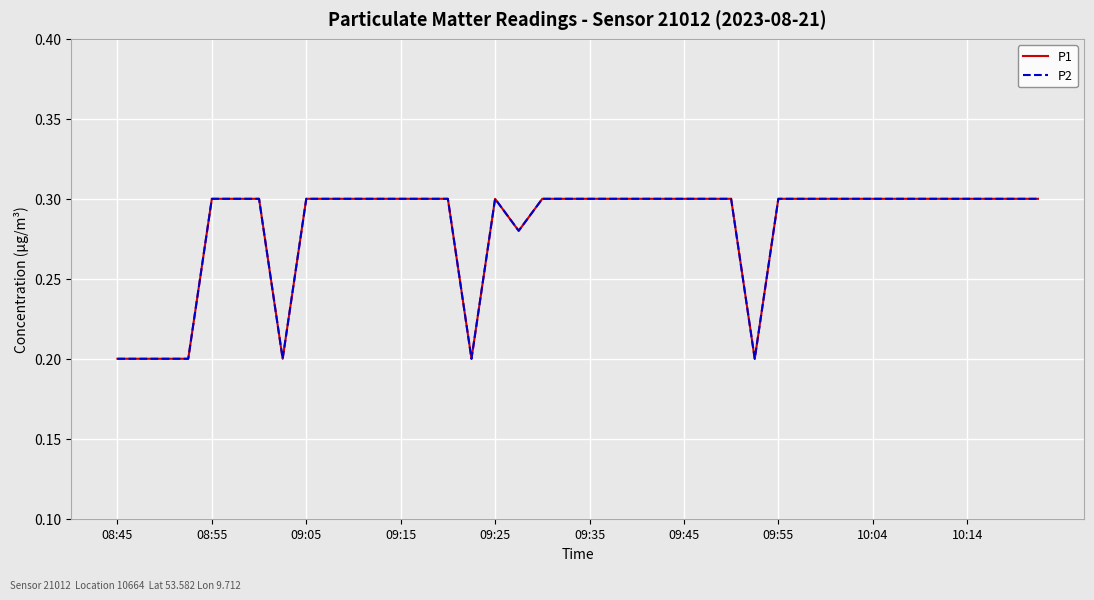

In P2, how many points are higher than both neighbors (excluding endpoints)?

1